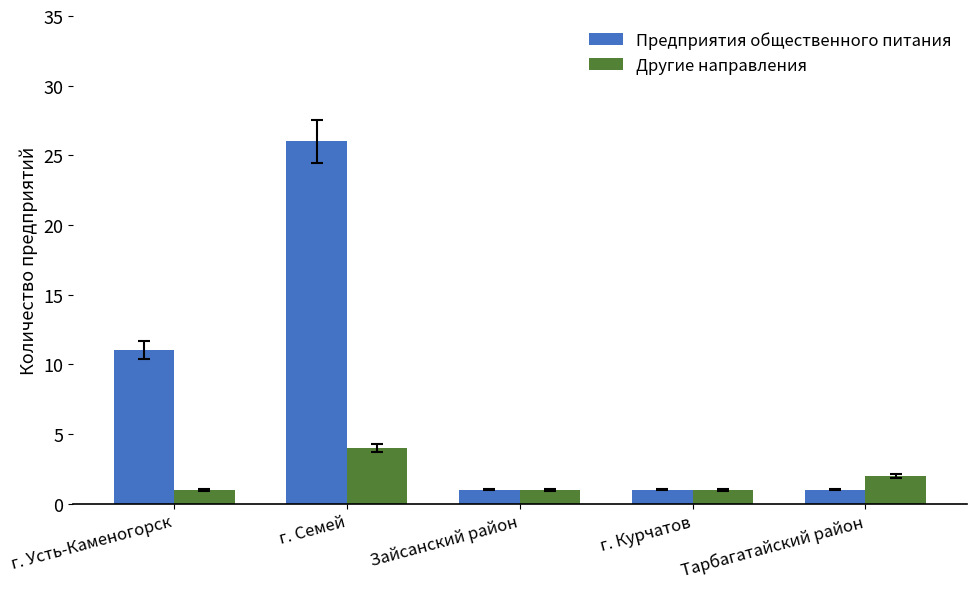

Which series has the largest range (max minus min)?

Предприятия общественного питания